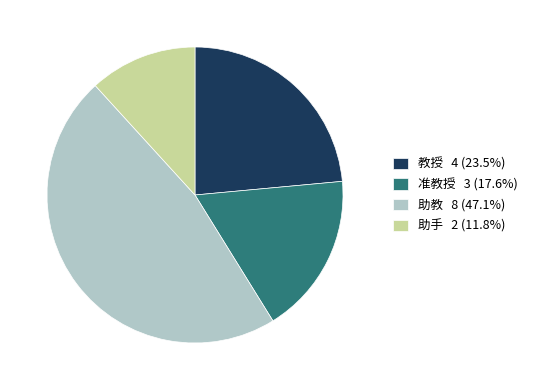

Count the number of slices in the pie.

4